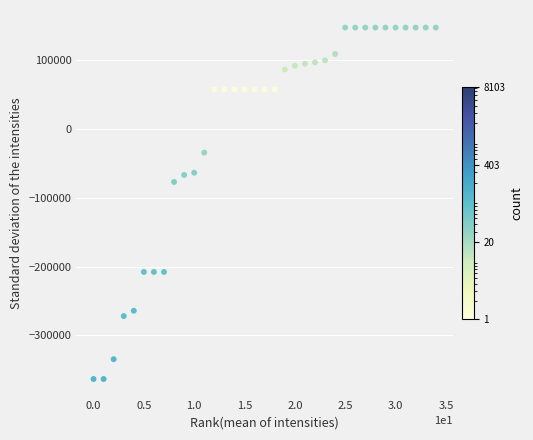

What is the range of Y values (max minus min)?

511553.0